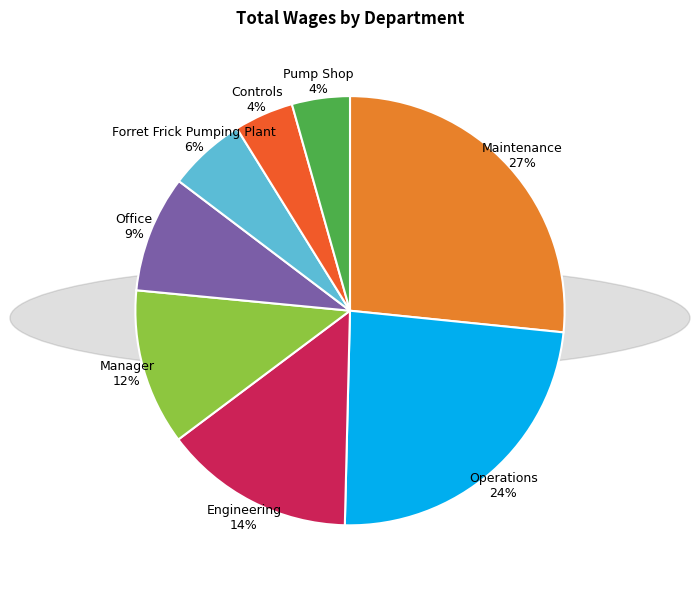

Count the number of slices in the pie.

8